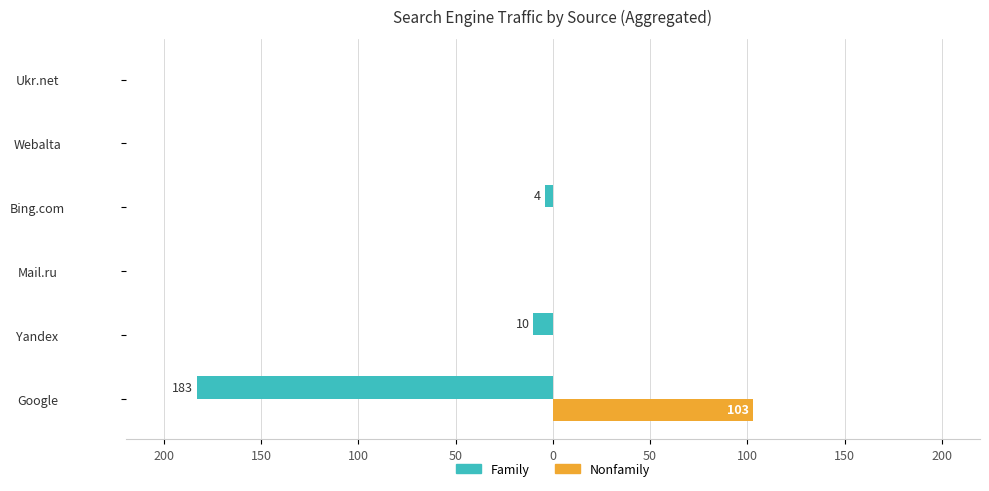

What is the difference between the maximum and minimum values in the Family series?

183